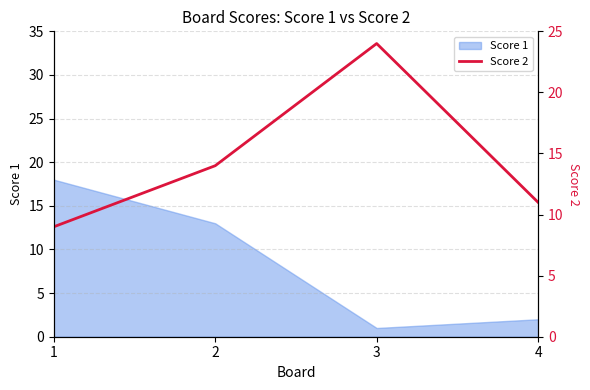

The chart shows a value of 24 at 3. True or false?

True